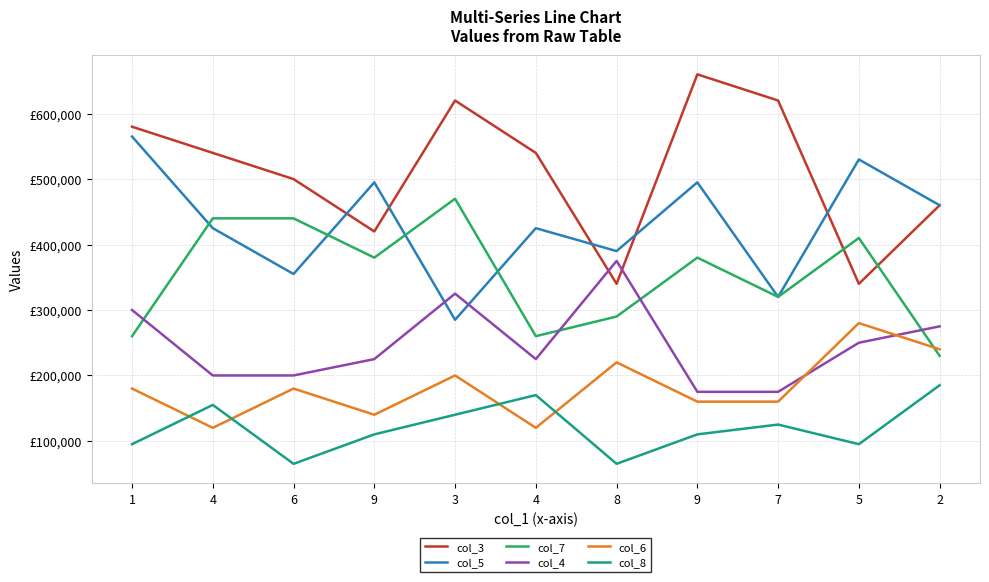

What is the total value across all series at 9?

1770000